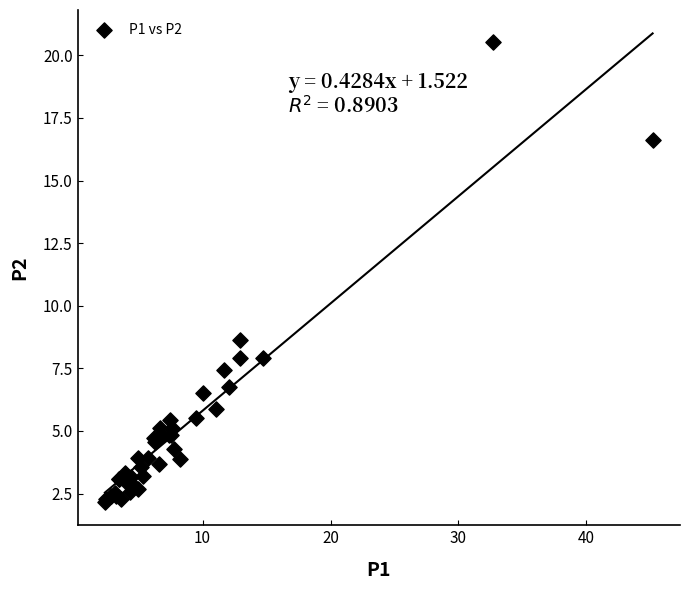

What Y value in the scatter plot is closest to 11?

8.6